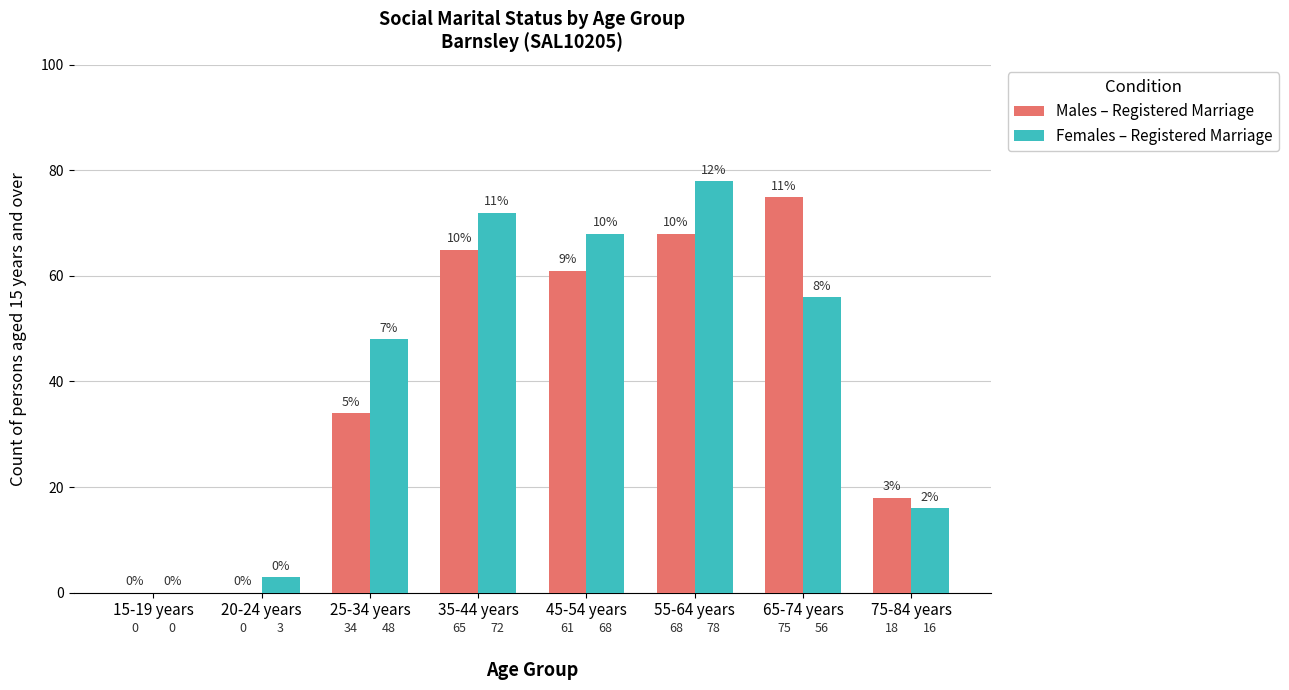

At which label is Females – Registered Marriage closest to 39?

25-34 years